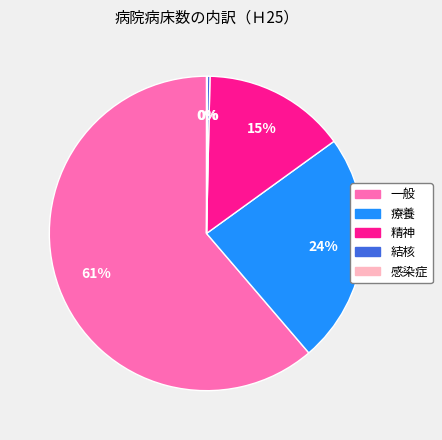

Approximately how many times larger is the value at 療養 compared to 一般?

0.4